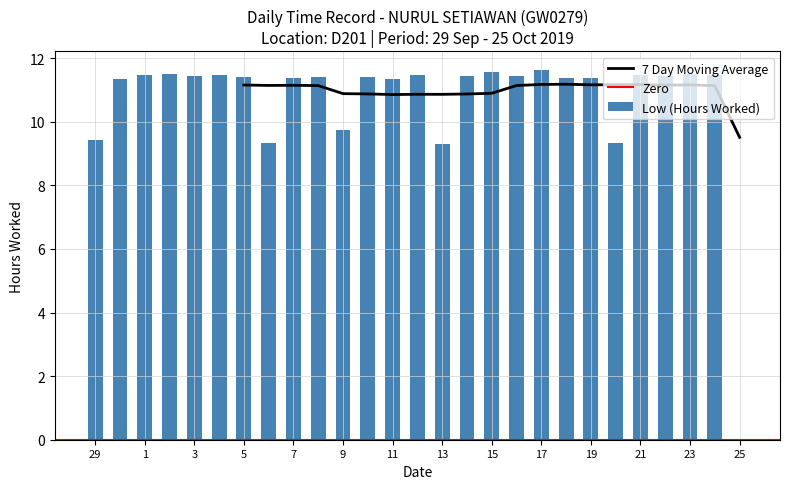

What is the difference between the maximum and minimum values?

11.6